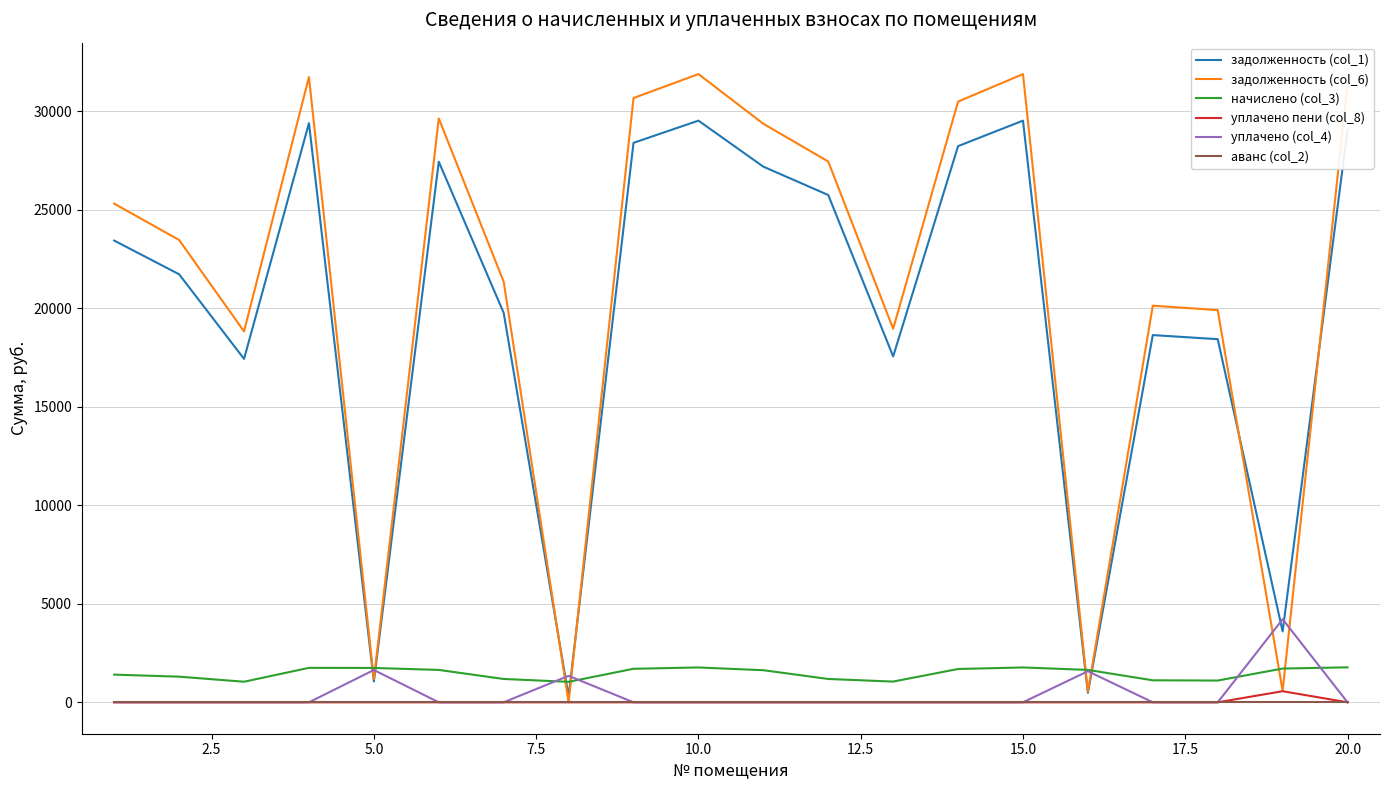

Which series has the widest spread of values?

задолженность (col_6)